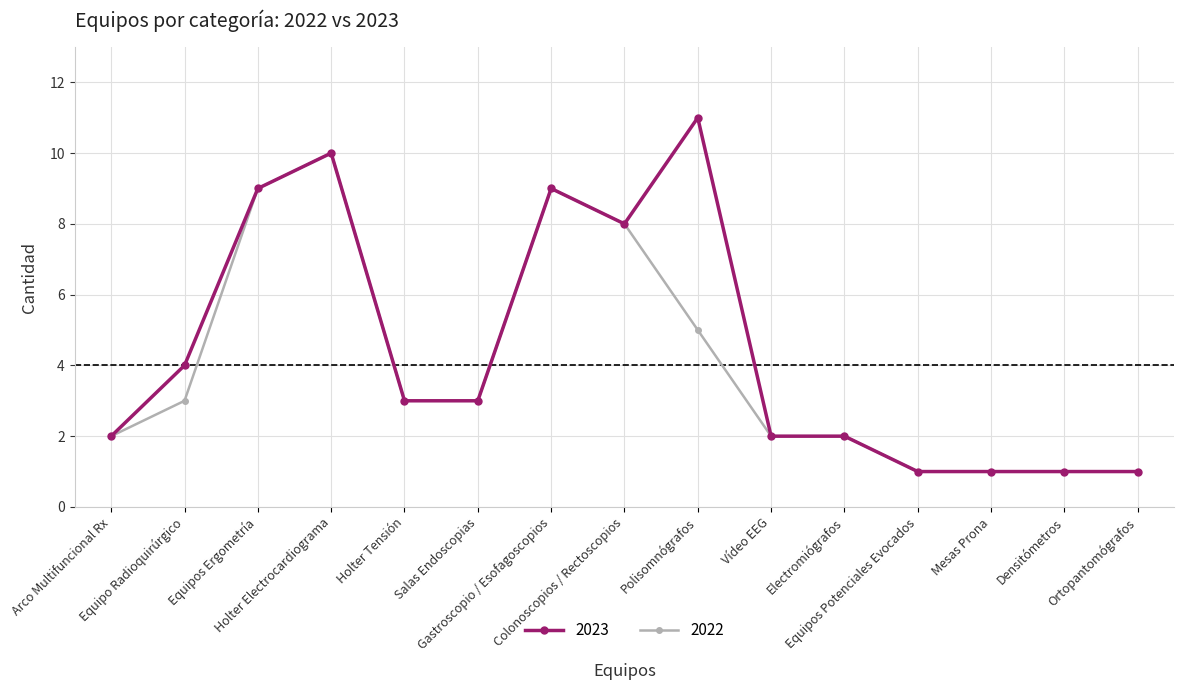

Which series has the largest range (max minus min)?

2023